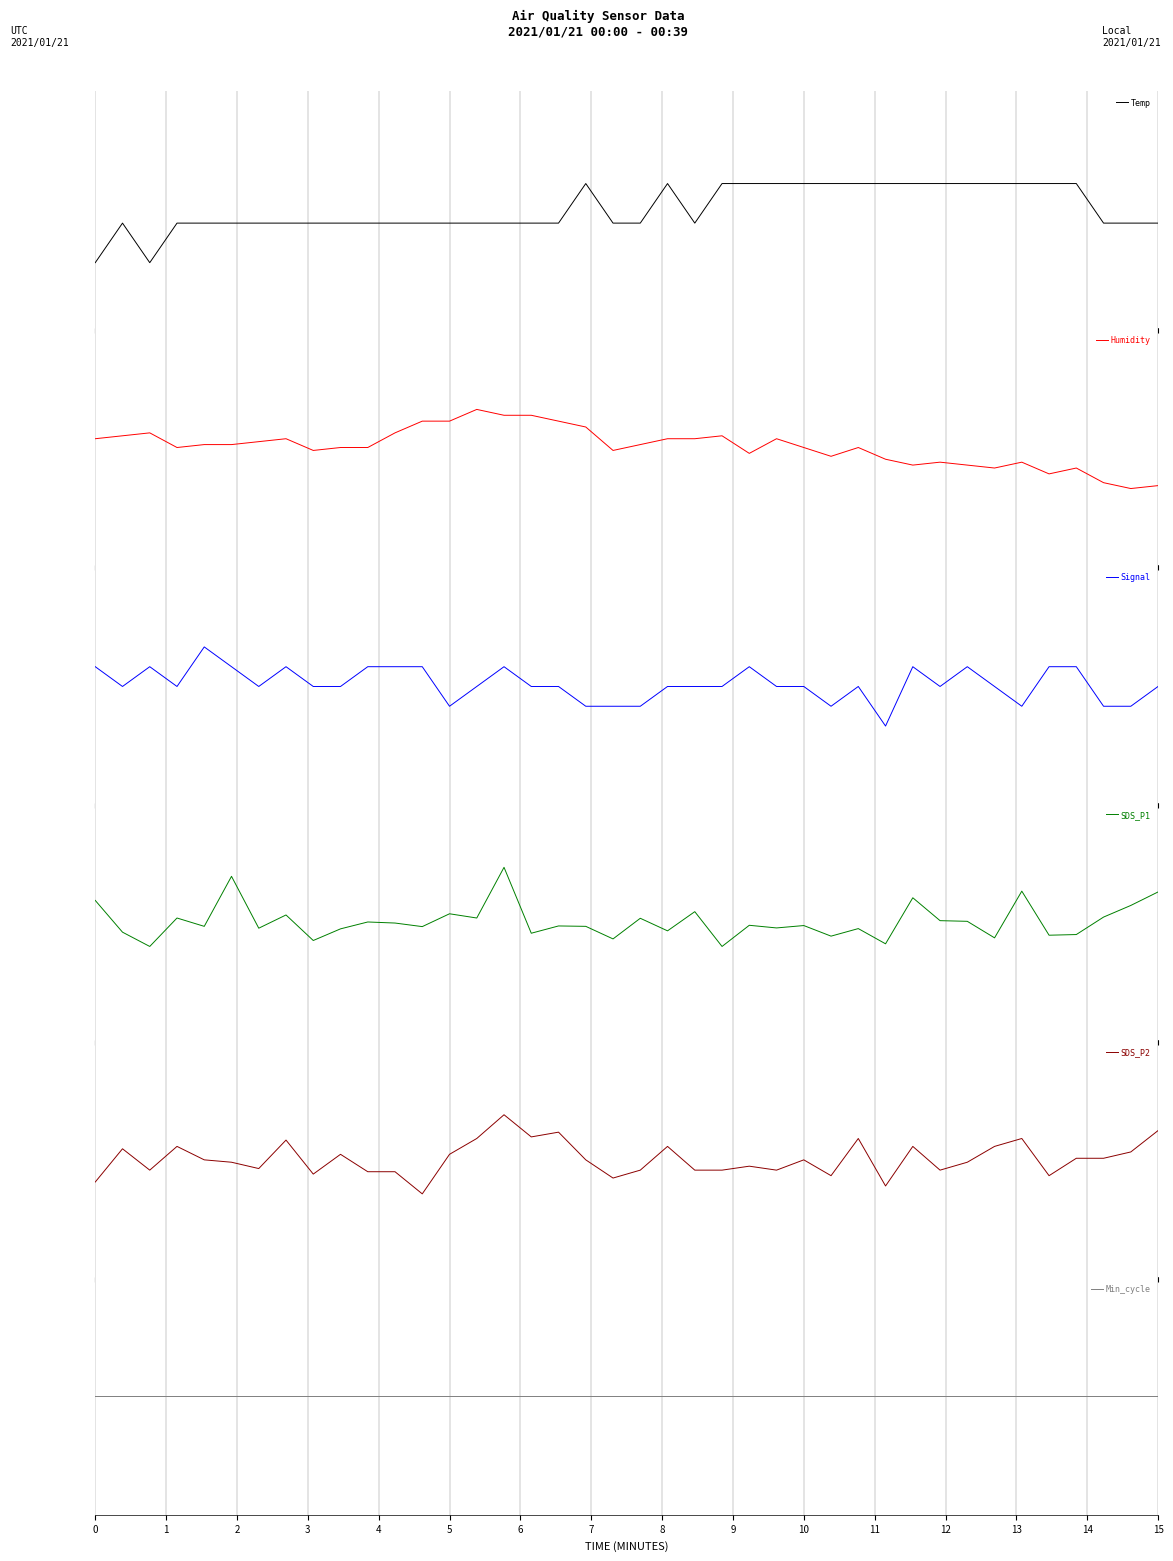

The value of Min_cycle at 17 is 0.0. True or false?

True